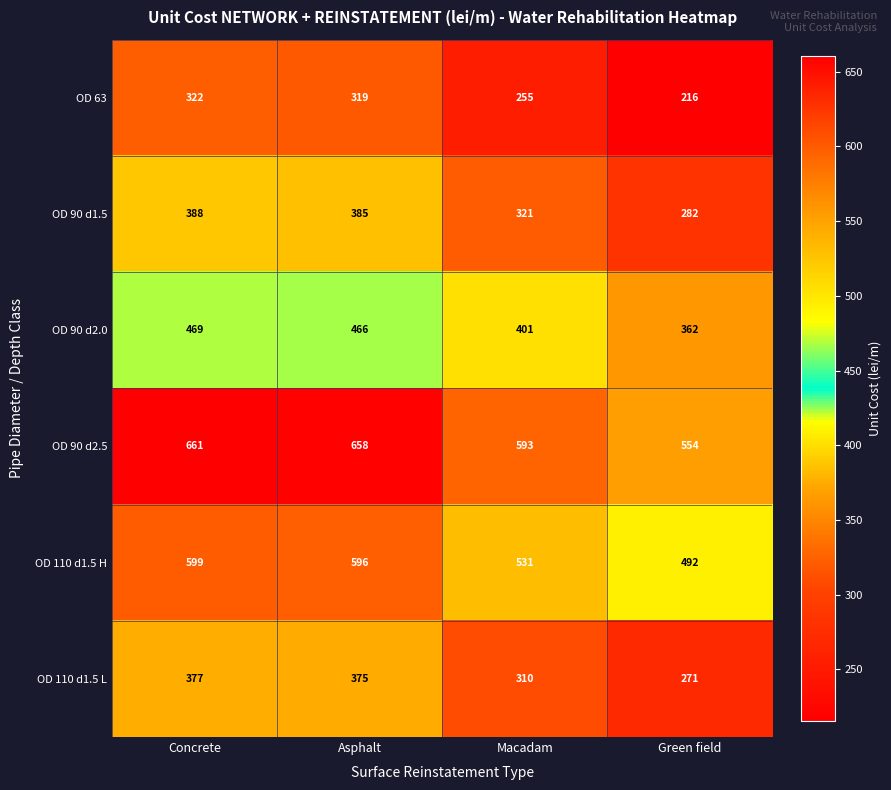

Is it true that OD 110 d1.5 H equals 762 at Macadam?

False